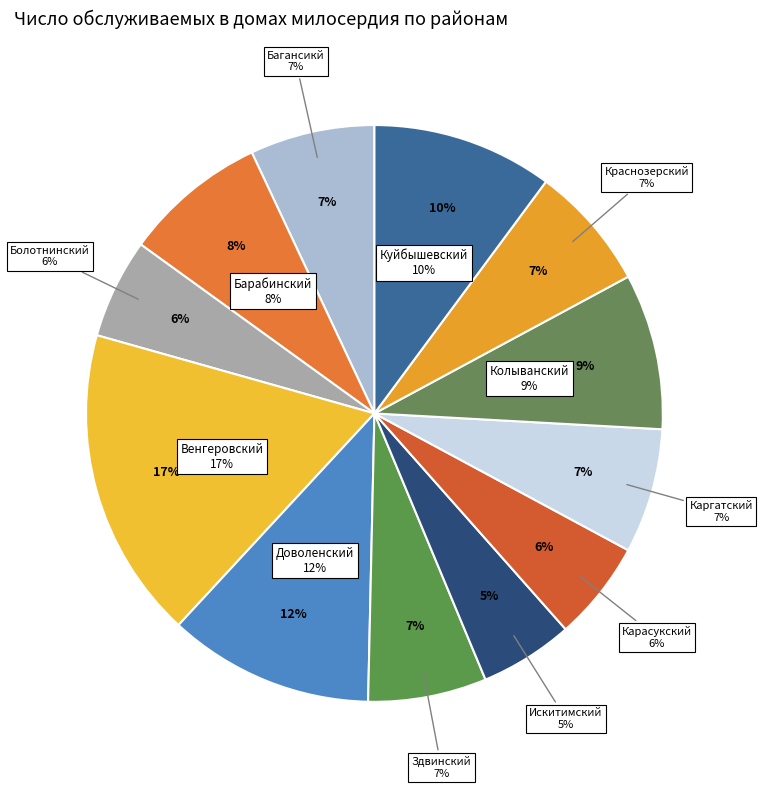

Combined, do Колыванский and Багансикй account for over 50%?

No